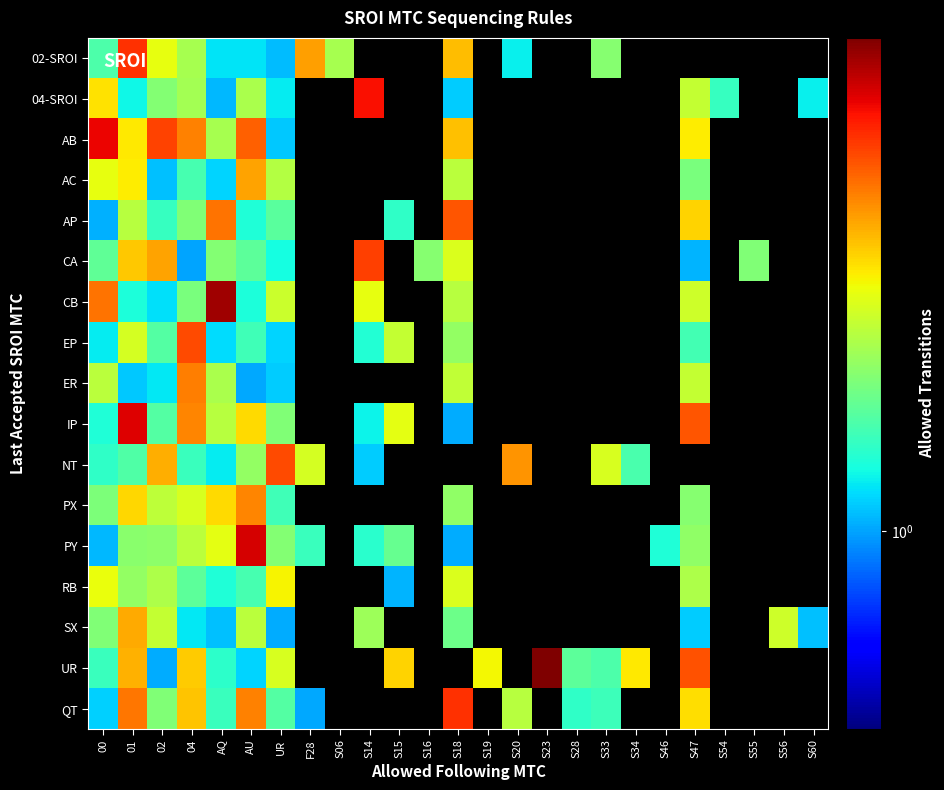

At which label does AP first exceed 3?

AQ